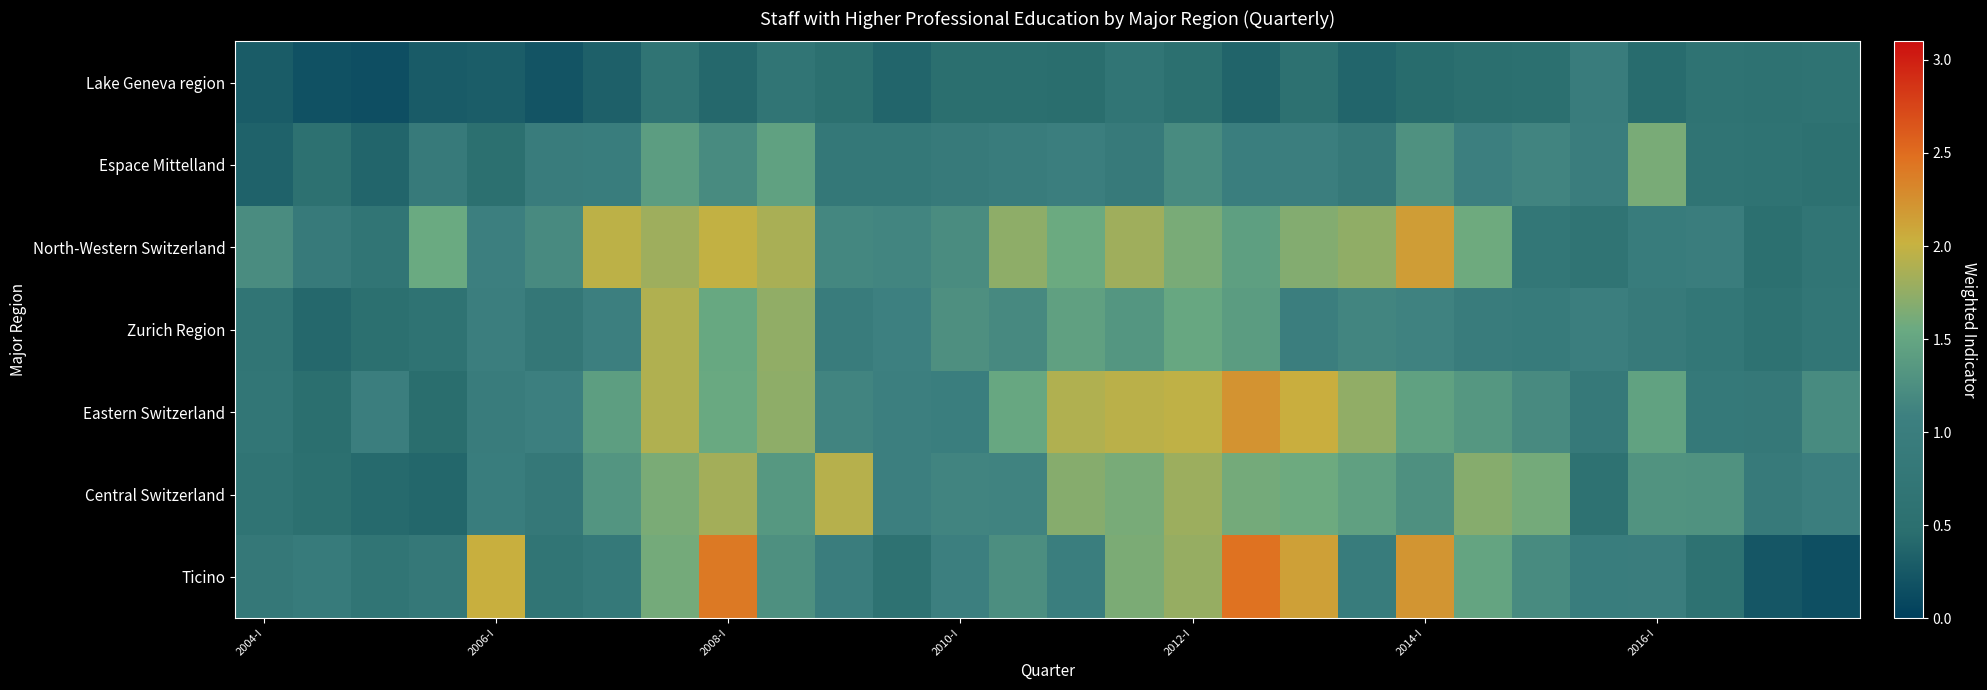

Reading right to left, transcribe all the data shown in this chart.

Lake Geneva region: 0.6	0.6	0.6	0.4	1.0	0.5	0.5	0.4	0.4	0.5	0.4	0.5	0.7	0.5	0.5	0.5	0.4	0.5	0.7	0.4	0.7	0.3	0.2	0.3	0.3	0.2	0.2	0.3
Espace Mittelland: 0.6	0.6	0.7	1.6	1.0	1.1	1.1	1.3	0.8	1.0	1.0	1.2	0.9	1.0	1.0	0.9	0.8	0.8	1.5	1.2	1.4	1.0	1.0	0.5	0.9	0.4	0.5	0.3
North-Western Switzerland: 0.7	0.5	1.0	0.9	0.7	0.8	1.6	2.2	1.7	1.7	1.4	1.6	1.8	1.6	1.7	1.2	1.1	1.2	1.9	2.0	1.8	2.0	1.2	1.1	1.6	0.7	0.9	1.2
Zurich Region: 0.7	0.6	0.8	0.9	1.0	0.9	1.0	1.1	1.1	1.0	1.4	1.5	1.3	1.4	1.2	1.3	1.1	1.0	1.7	1.5	1.9	1.1	0.8	1.0	0.6	0.5	0.4	0.7
Eastern Switzerland: 1.2	0.8	0.8	1.5	0.9	1.2	1.3	1.5	1.7	2.0	2.2	2.0	1.9	1.9	1.5	1.0	1.1	1.1	1.7	1.5	1.9	1.4	1.1	1.0	0.5	1.0	0.5	0.7
Central Switzerland: 1.0	0.9	1.3	1.3	0.6	1.6	1.7	1.3	1.5	1.6	1.6	1.8	1.6	1.7	1.1	1.1	1.1	1.9	1.4	1.8	1.6	1.3	0.8	1.0	0.4	0.4	0.5	0.7
Ticino: 0.2	0.2	0.6	1.0	1.0	1.2	1.5	2.2	0.9	2.1	2.5	1.8	1.6	1.0	1.2	1.1	0.6	1.0	1.3	2.4	1.6	0.8	0.7	2.0	0.8	0.7	0.9	0.8